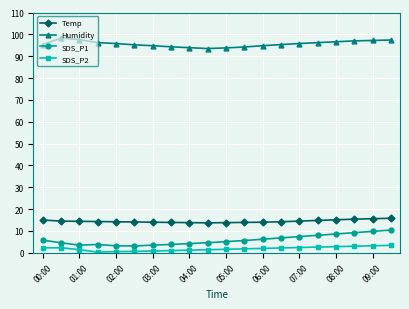

What is the sum of all Temp values?

289.0